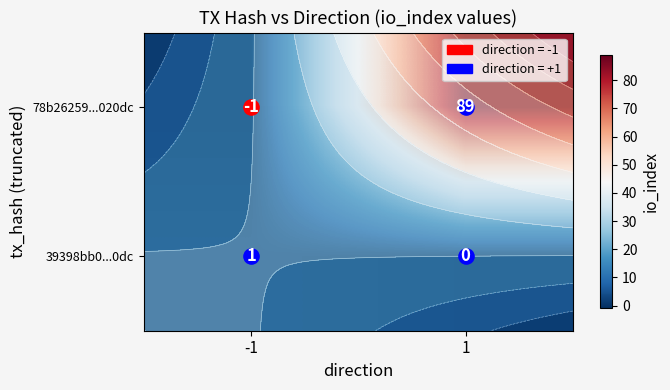

What is the total value across all series at 1?

89